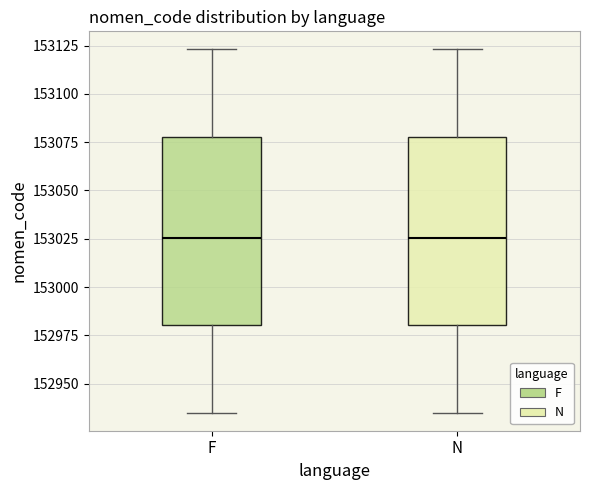

Reading left to right, transcribe this box plot: for each box, give where its median line is, the range the box spans, and where its two whiskers end, as read against the y-axis. The values are not printed on the chart, so give them approximately, as read against the axis.

F: median 153025, box 152980 to 153080, whiskers 152935 to 153125
N: median 153025, box 152980 to 153080, whiskers 152935 to 153125